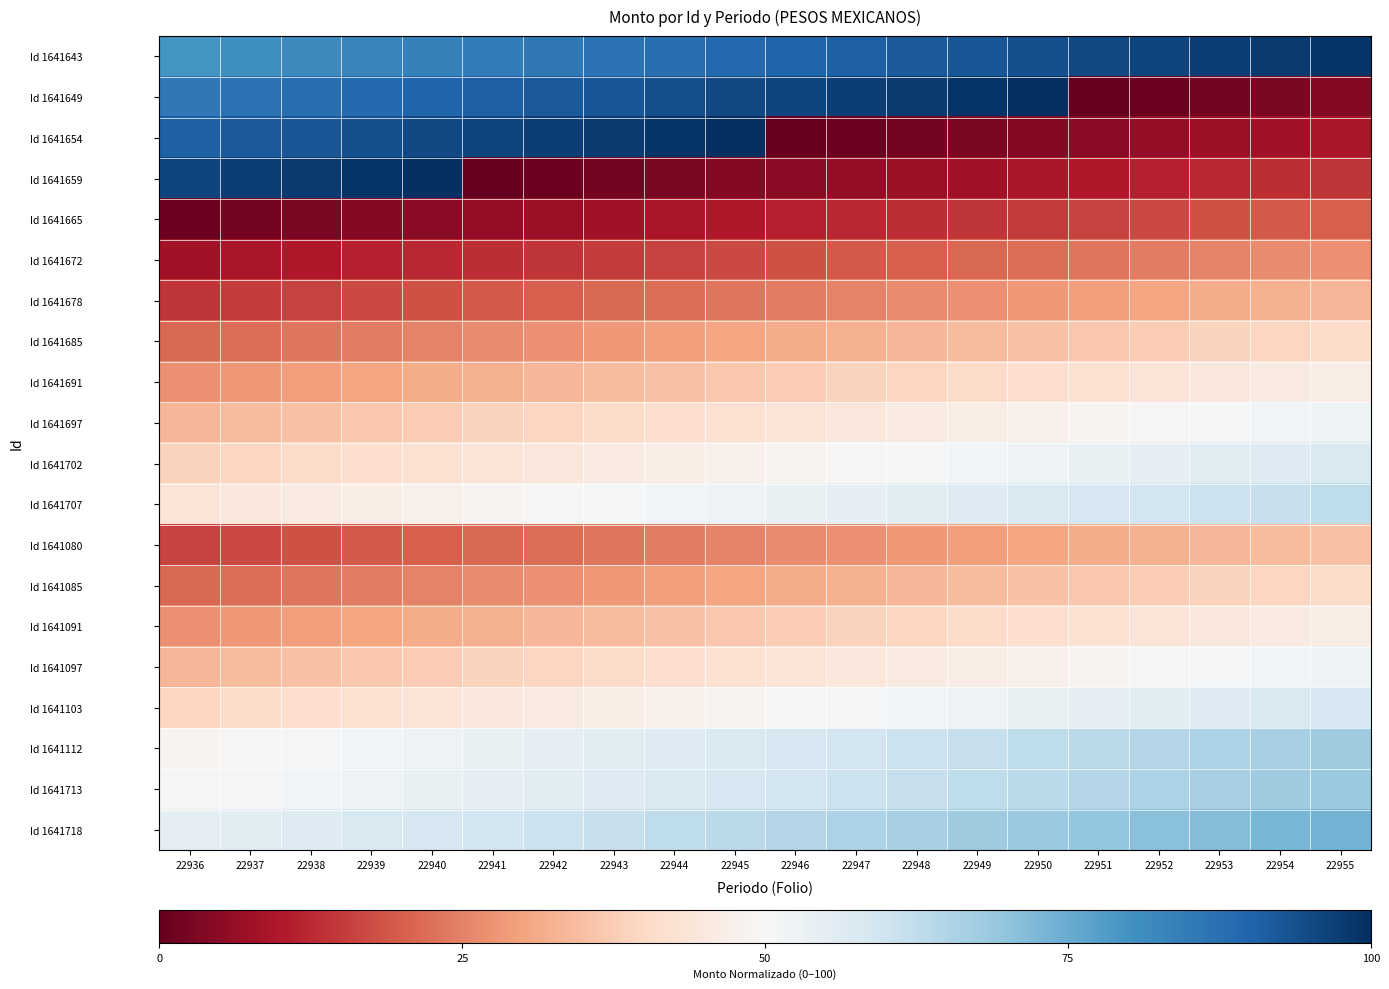

Reading left to right, what are all the values shown in this chart?

Id 1641643: 22936=79.8	22937=80.8	22938=81.8	22939=82.8	22940=83.8	22941=84.8	22942=85.9	22943=86.9	22944=87.9	22945=88.9	22946=89.9	22947=90.9	22948=91.9	22949=92.9	22950=93.9	22951=94.9	22952=96.0	22953=97.0	22954=98.0	22955=99.0
Id 1641649: 22936=85.9	22937=86.9	22938=87.9	22939=88.9	22940=89.9	22941=90.9	22942=91.9	22943=92.9	22944=93.9	22945=94.9	22946=96.0	22947=97.0	22948=98.0	22949=99.0	22950=100.0	22951=0.0	22952=1.0	22953=2.0	22954=3.0	22955=4.0
Id 1641654: 22936=90.9	22937=91.9	22938=92.9	22939=93.9	22940=94.9	22941=96.0	22942=97.0	22943=98.0	22944=99.0	22945=100.0	22946=0.0	22947=1.0	22948=2.0	22949=3.0	22950=4.0	22951=5.1	22952=6.1	22953=7.1	22954=8.1	22955=9.1
Id 1641659: 22936=96.0	22937=97.0	22938=98.0	22939=99.0	22940=100.0	22941=0.0	22942=1.0	22943=2.0	22944=3.0	22945=4.0	22946=5.1	22947=6.1	22948=7.1	22949=8.1	22950=9.1	22951=10.1	22952=11.1	22953=12.1	22954=13.1	22955=14.1
Id 1641665: 22936=1.0	22937=2.0	22938=3.0	22939=4.0	22940=5.1	22941=6.1	22942=7.1	22943=8.1	22944=9.1	22945=10.1	22946=11.1	22947=12.1	22948=13.1	22949=14.1	22950=15.2	22951=16.2	22952=17.2	22953=18.2	22954=19.2	22955=20.2
Id 1641672: 22936=8.1	22937=9.1	22938=10.1	22939=11.1	22940=12.1	22941=13.1	22942=14.1	22943=15.2	22944=16.2	22945=17.2	22946=18.2	22947=19.2	22948=20.2	22949=21.2	22950=22.2	22951=23.2	22952=24.2	22953=25.3	22954=26.3	22955=27.3
Id 1641678: 22936=14.1	22937=15.2	22938=16.2	22939=17.2	22940=18.2	22941=19.2	22942=20.2	22943=21.2	22944=22.2	22945=23.2	22946=24.2	22947=25.3	22948=26.3	22949=27.3	22950=28.3	22951=29.3	22952=30.3	22953=31.3	22954=32.3	22955=33.3
Id 1641685: 22936=21.2	22937=22.2	22938=23.2	22939=24.2	22940=25.3	22941=26.3	22942=27.3	22943=28.3	22944=29.3	22945=30.3	22946=31.3	22947=32.3	22948=33.3	22949=34.3	22950=35.4	22951=36.4	22952=37.4	22953=38.4	22954=39.4	22955=40.4
Id 1641691: 22936=27.3	22937=28.3	22938=29.3	22939=30.3	22940=31.3	22941=32.3	22942=33.3	22943=34.3	22944=35.4	22945=36.4	22946=37.4	22947=38.4	22948=39.4	22949=40.4	22950=41.4	22951=42.4	22952=43.4	22953=44.4	22954=45.5	22955=46.5
Id 1641697: 22936=33.3	22937=34.3	22938=35.4	22939=36.4	22940=37.4	22941=38.4	22942=39.4	22943=40.4	22944=41.4	22945=42.4	22946=43.4	22947=44.4	22948=45.5	22949=46.5	22950=47.5	22951=48.5	22952=49.5	22953=50.5	22954=51.5	22955=52.5
Id 1641702: 22936=38.4	22937=39.4	22938=40.4	22939=41.4	22940=42.4	22941=43.4	22942=44.4	22943=45.5	22944=46.5	22945=47.5	22946=48.5	22947=49.5	22948=50.5	22949=51.5	22950=52.5	22951=53.5	22952=54.5	22953=55.6	22954=56.6	22955=57.6
Id 1641707: 22936=43.4	22937=44.4	22938=45.5	22939=46.5	22940=47.5	22941=48.5	22942=49.5	22943=50.5	22944=51.5	22945=52.5	22946=53.5	22947=54.5	22948=55.6	22949=56.6	22950=57.6	22951=58.6	22952=59.6	22953=60.6	22954=61.6	22955=62.6
Id 1641080: 22936=16.2	22937=17.2	22938=18.2	22939=19.2	22940=20.2	22941=21.2	22942=22.2	22943=23.2	22944=24.2	22945=25.3	22946=26.3	22947=27.3	22948=28.3	22949=29.3	22950=30.3	22951=31.3	22952=32.3	22953=33.3	22954=34.3	22955=35.4
Id 1641085: 22936=21.2	22937=22.2	22938=23.2	22939=24.2	22940=25.3	22941=26.3	22942=27.3	22943=28.3	22944=29.3	22945=30.3	22946=31.3	22947=32.3	22948=33.3	22949=34.3	22950=35.4	22951=36.4	22952=37.4	22953=38.4	22954=39.4	22955=40.4
Id 1641091: 22936=27.3	22937=28.3	22938=29.3	22939=30.3	22940=31.3	22941=32.3	22942=33.3	22943=34.3	22944=35.4	22945=36.4	22946=37.4	22947=38.4	22948=39.4	22949=40.4	22950=41.4	22951=42.4	22952=43.4	22953=44.4	22954=45.5	22955=46.5
Id 1641097: 22936=33.3	22937=34.3	22938=35.4	22939=36.4	22940=37.4	22941=38.4	22942=39.4	22943=40.4	22944=41.4	22945=42.4	22946=43.4	22947=44.4	22948=45.5	22949=46.5	22950=47.5	22951=48.5	22952=49.5	22953=50.5	22954=51.5	22955=52.5
Id 1641103: 22936=39.4	22937=40.4	22938=41.4	22939=42.4	22940=43.4	22941=44.4	22942=45.5	22943=46.5	22944=47.5	22945=48.5	22946=49.5	22947=50.5	22948=51.5	22949=52.5	22950=53.5	22951=54.5	22952=55.6	22953=56.6	22954=57.6	22955=58.6
Id 1641112: 22936=48.5	22937=49.5	22938=50.5	22939=51.5	22940=52.5	22941=53.5	22942=54.5	22943=55.6	22944=56.6	22945=57.6	22946=58.6	22947=59.6	22948=60.6	22949=61.6	22950=62.6	22951=63.6	22952=64.6	22953=65.7	22954=66.7	22955=67.7
Id 1641713: 22936=49.5	22937=50.5	22938=51.5	22939=52.5	22940=53.5	22941=54.5	22942=55.6	22943=56.6	22944=57.6	22945=58.6	22946=59.6	22947=60.6	22948=61.6	22949=62.6	22950=63.6	22951=64.6	22952=65.7	22953=66.7	22954=67.7	22955=68.7
Id 1641718: 22936=54.5	22937=55.6	22938=56.6	22939=57.6	22940=58.6	22941=59.6	22942=60.6	22943=61.6	22944=62.6	22945=63.6	22946=64.6	22947=65.7	22948=66.7	22949=67.7	22950=68.7	22951=69.7	22952=70.7	22953=71.7	22954=72.7	22955=73.7